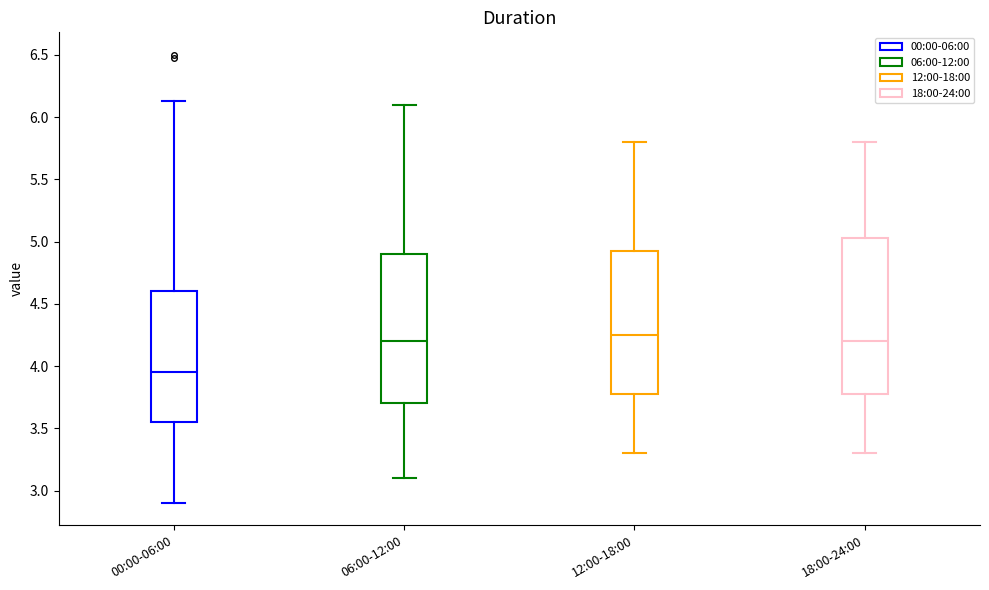

Comparing the boxes themselves (not the whiskers), which one is the tallest?

18:00-24:00